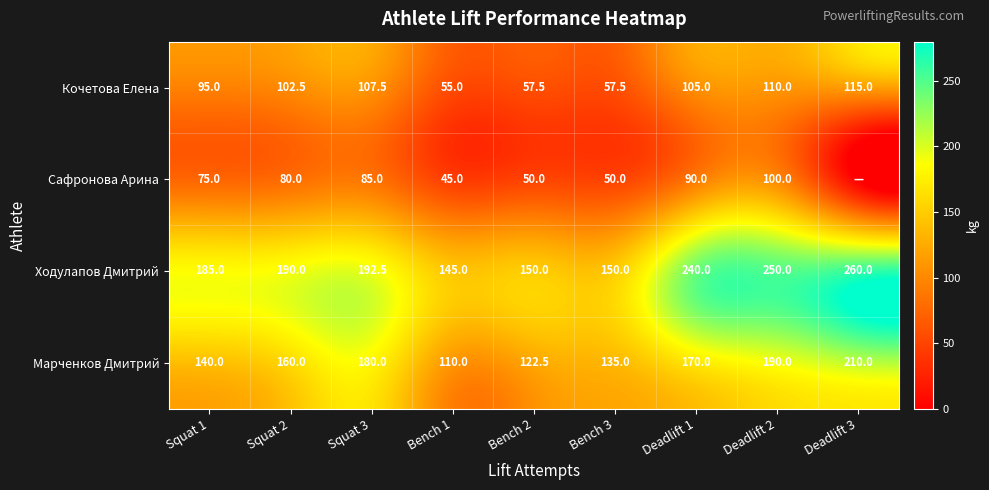

The value of Кочетова Елена at Bench 1 is 17.1. True or false?

False